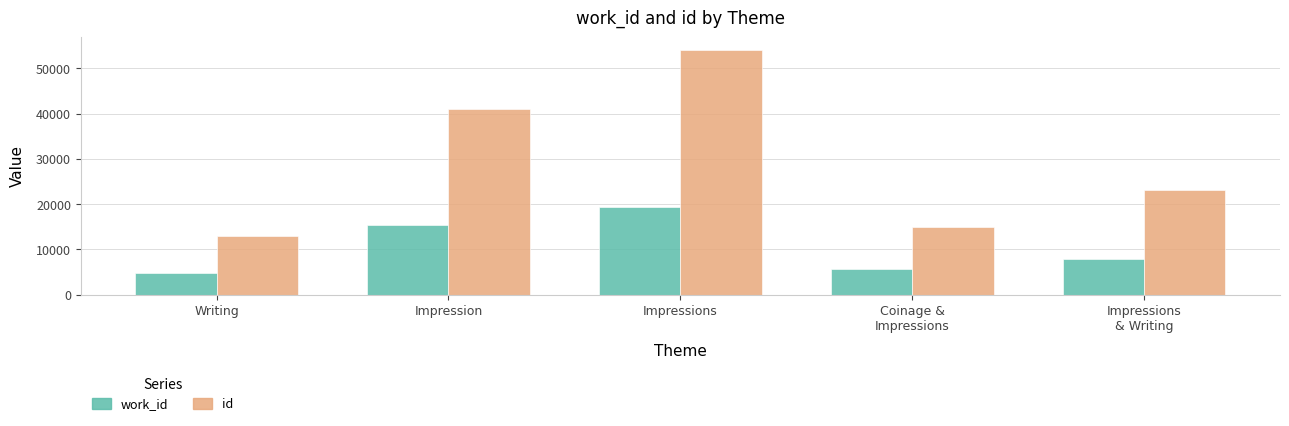

At which label does work_id reach its peak?

Impressions